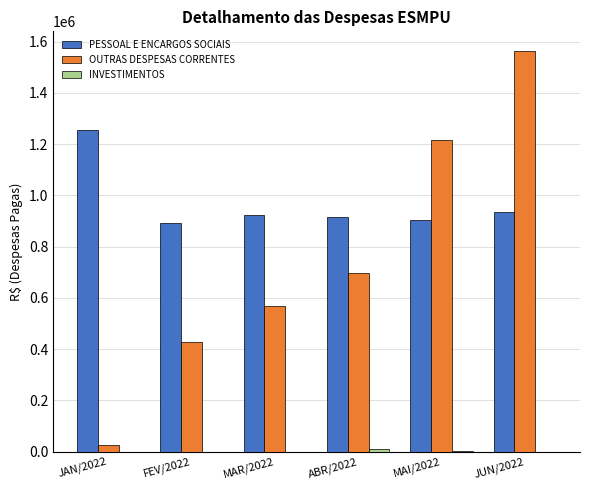

What is the total value across all series at JUN/2022?

2495325.9